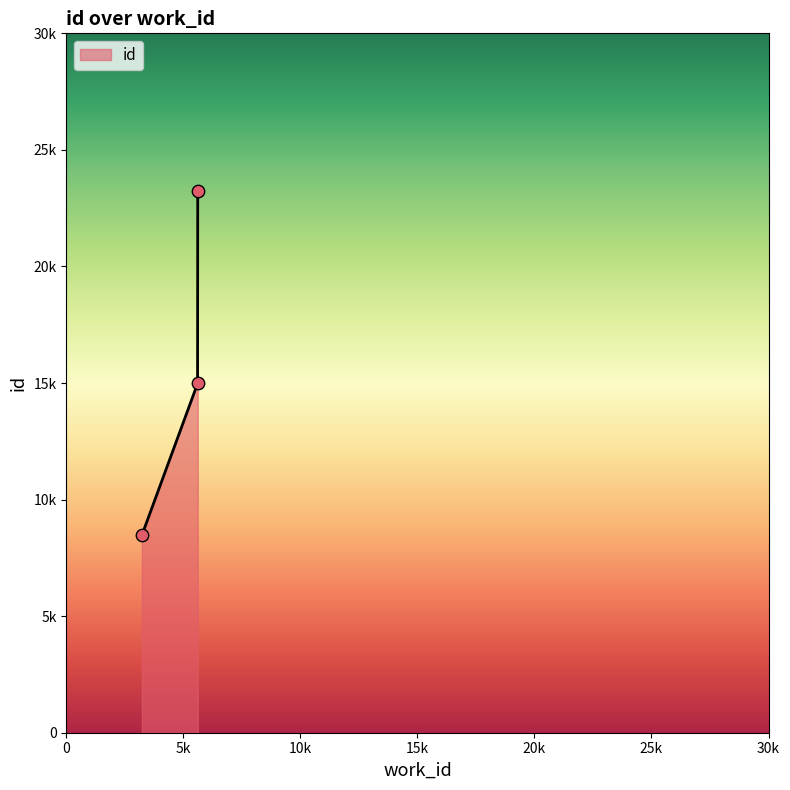

Between 3224 and 5612, which is larger?

5612